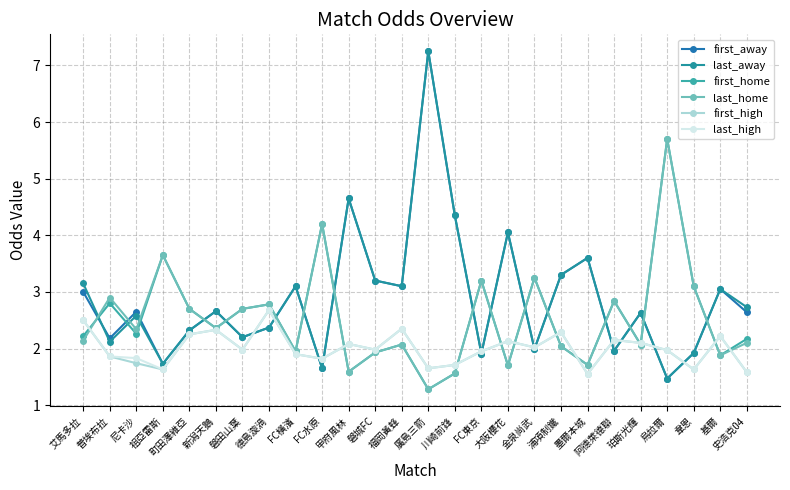

Does the chart have visible grid lines?

Yes